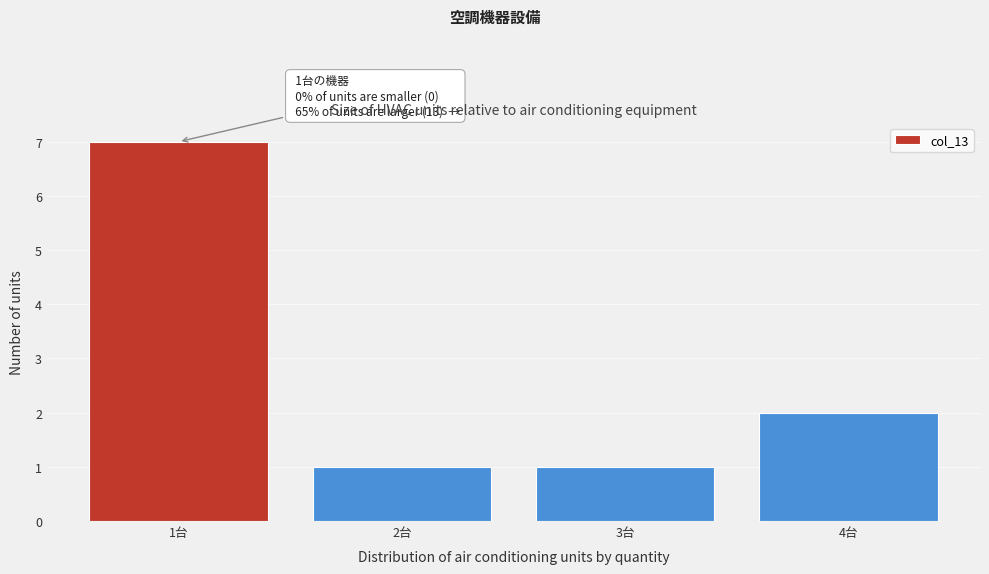

Over which range of the x-axis is the bar tallest?

0.5 to 1.5